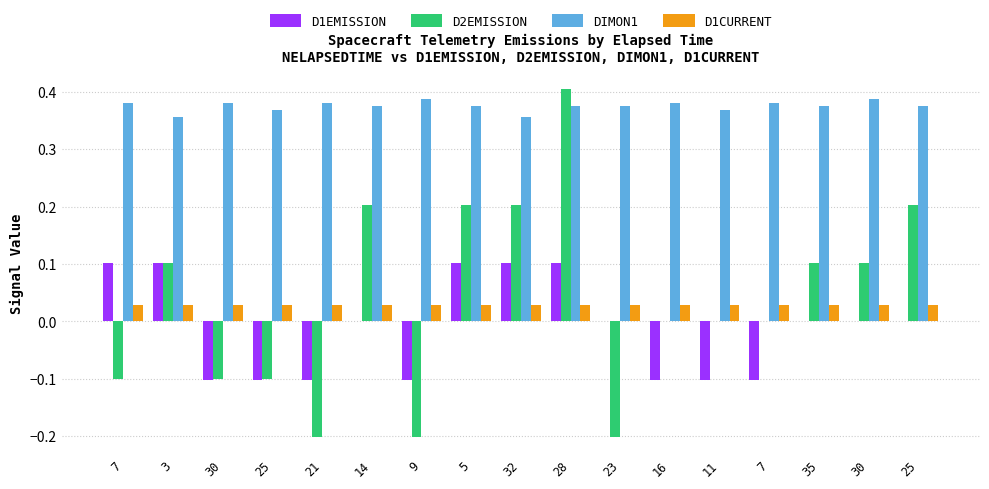

What is the spread (max minus min) of values at 25?

0.5